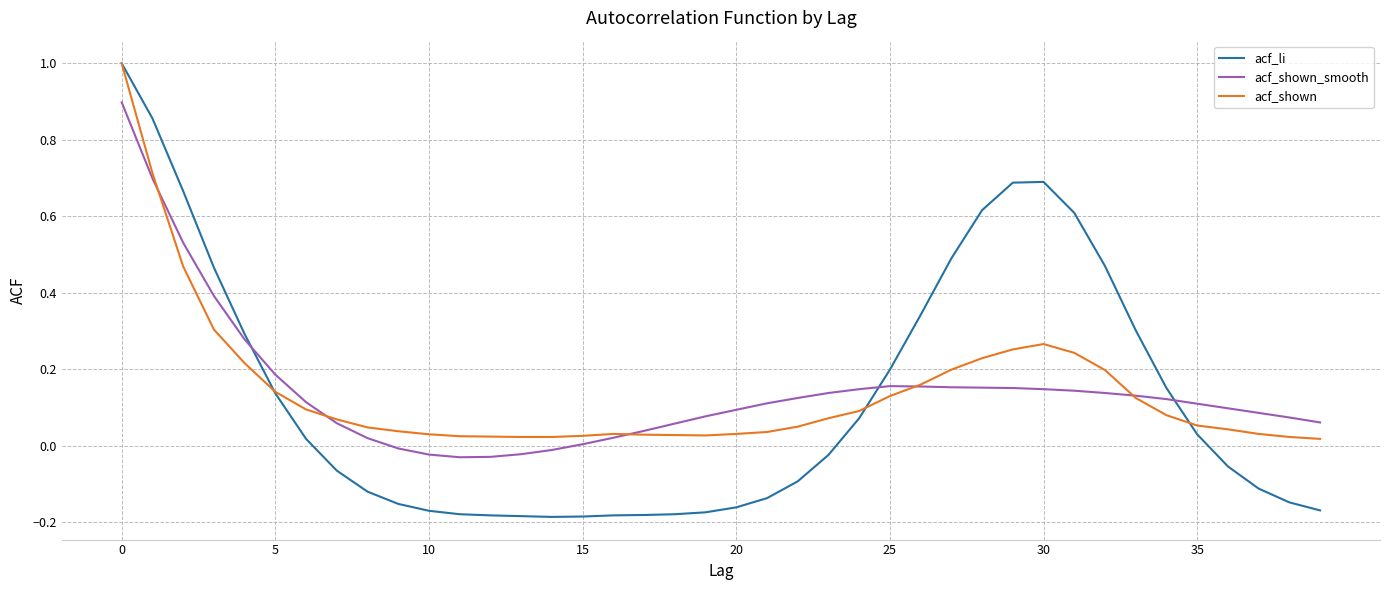

Which series has the largest range (max minus min)?

acf_li